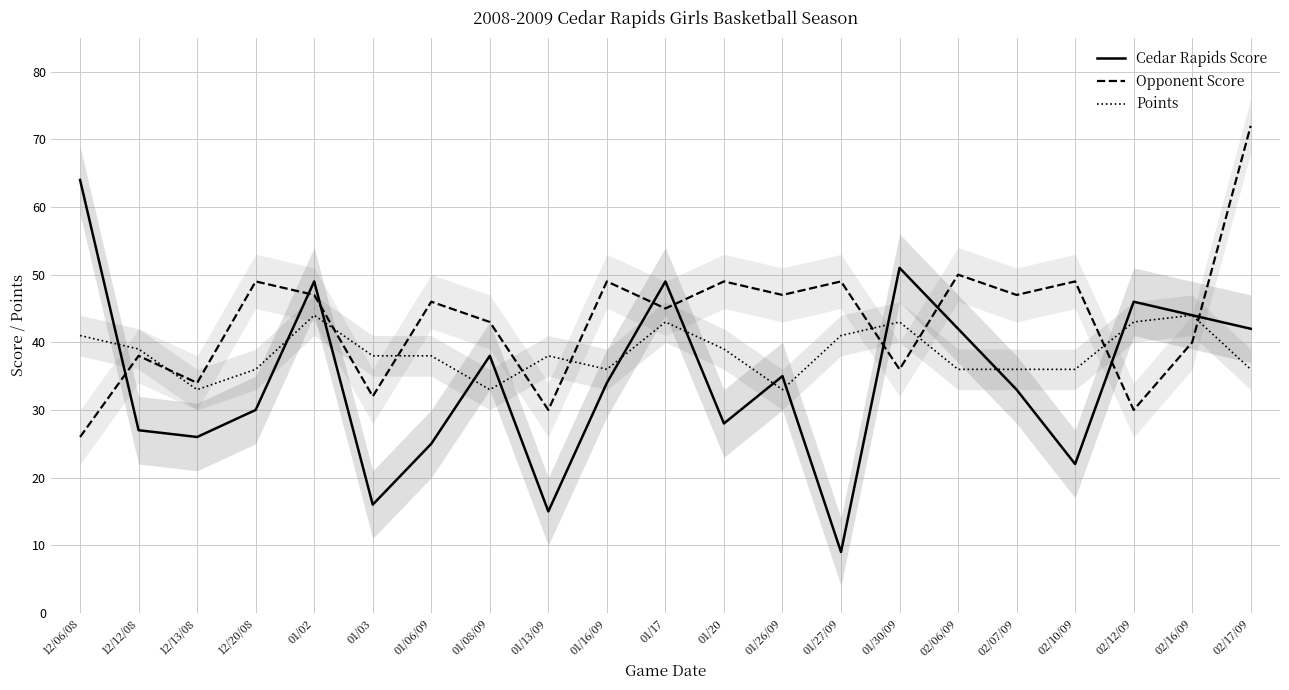

What is the difference between the highest and lowest values at 01/20?

21